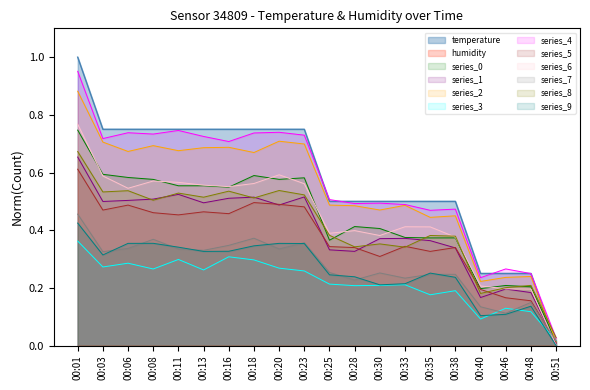

True or false: there are more than 1 points higher than both neighbors.

False